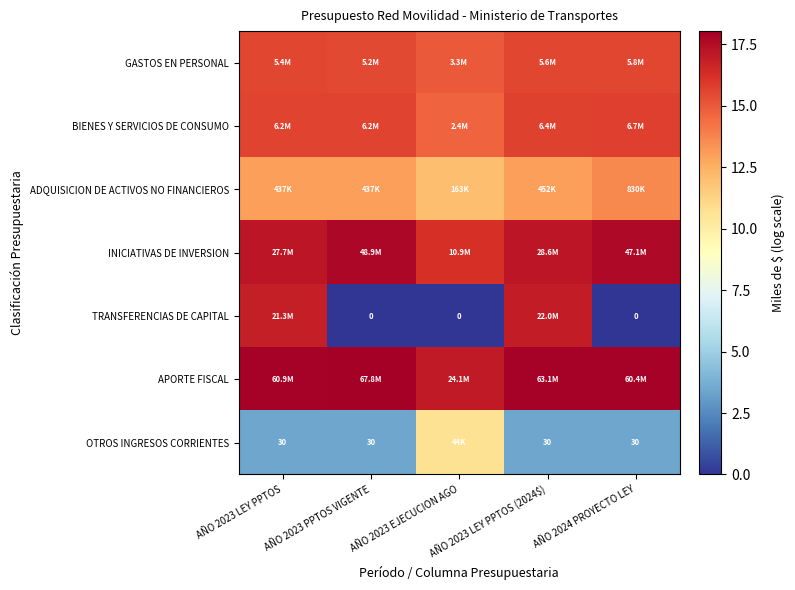

How many series are shown in this chart?

7